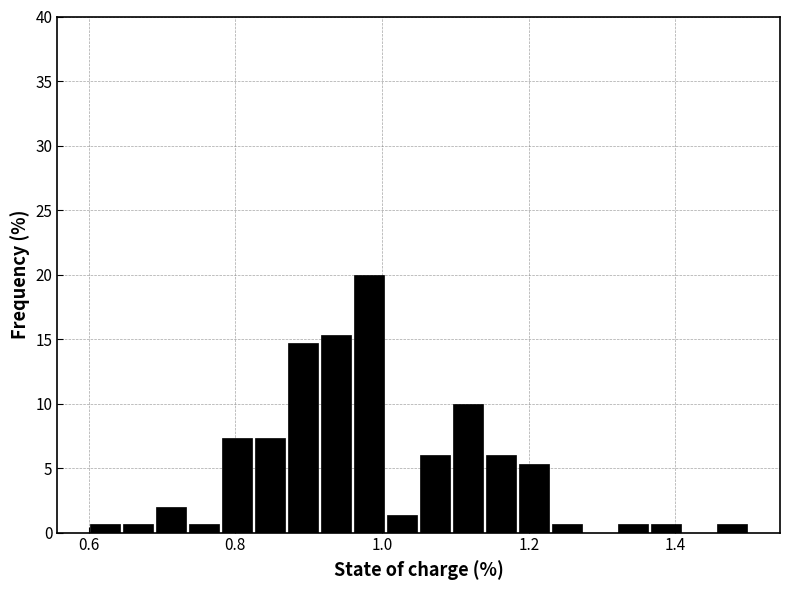

Around what value on the x-axis is the tallest bar? Give the approximate position of its centre, as read against the axis.

0.98